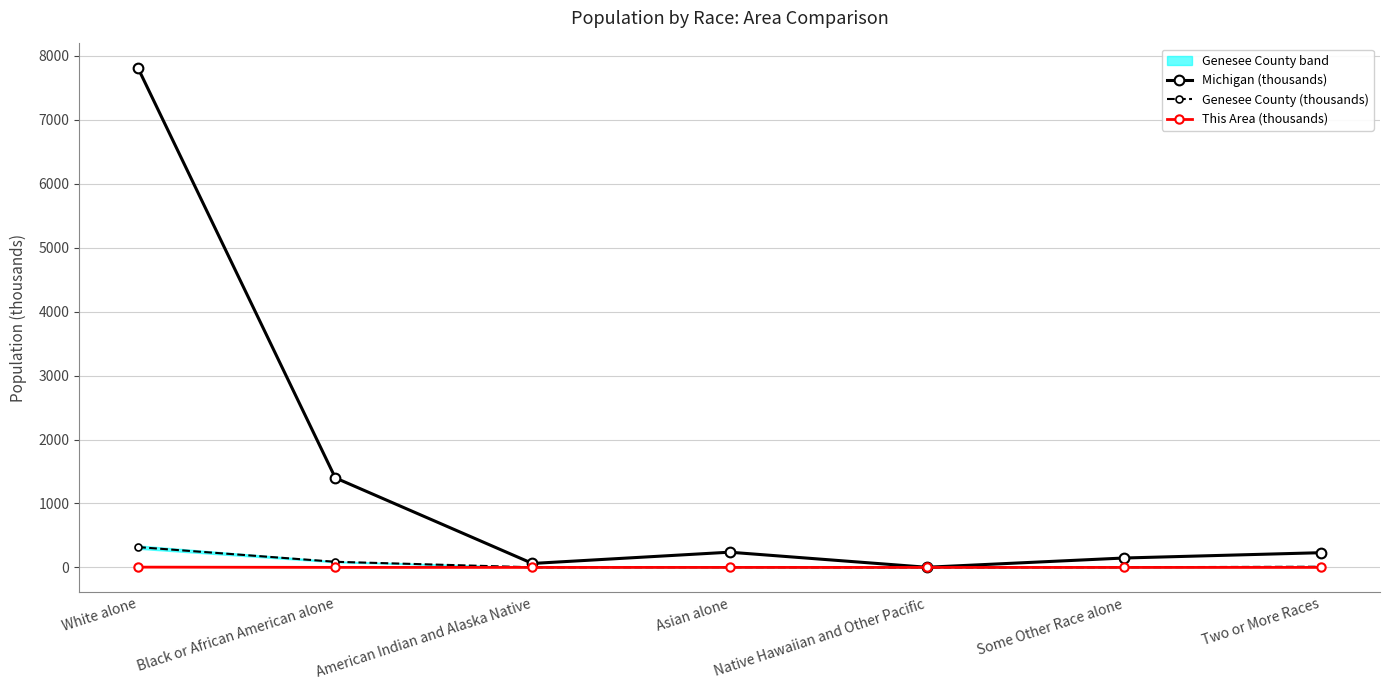

How many distinct data groups are displayed?

3